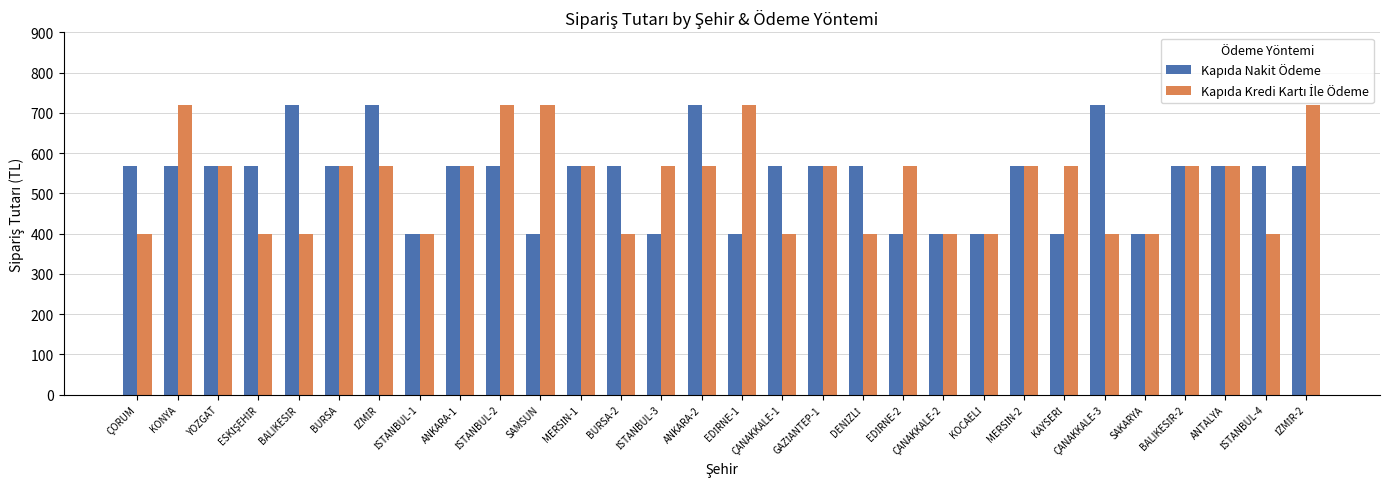

How many categories are shown in the chart?

30